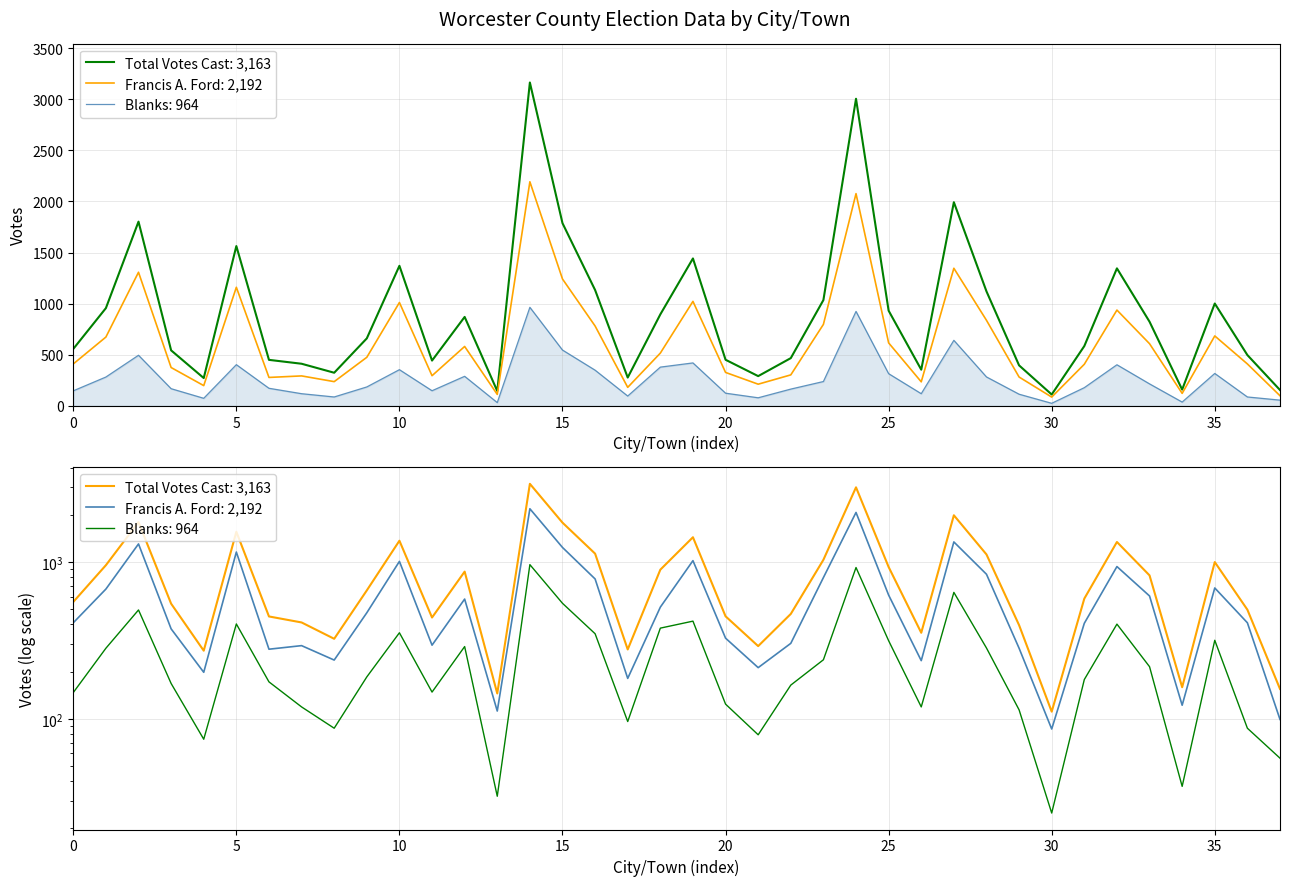

What is the value of the Francis A. Ford point at the 25th from the left?

2076